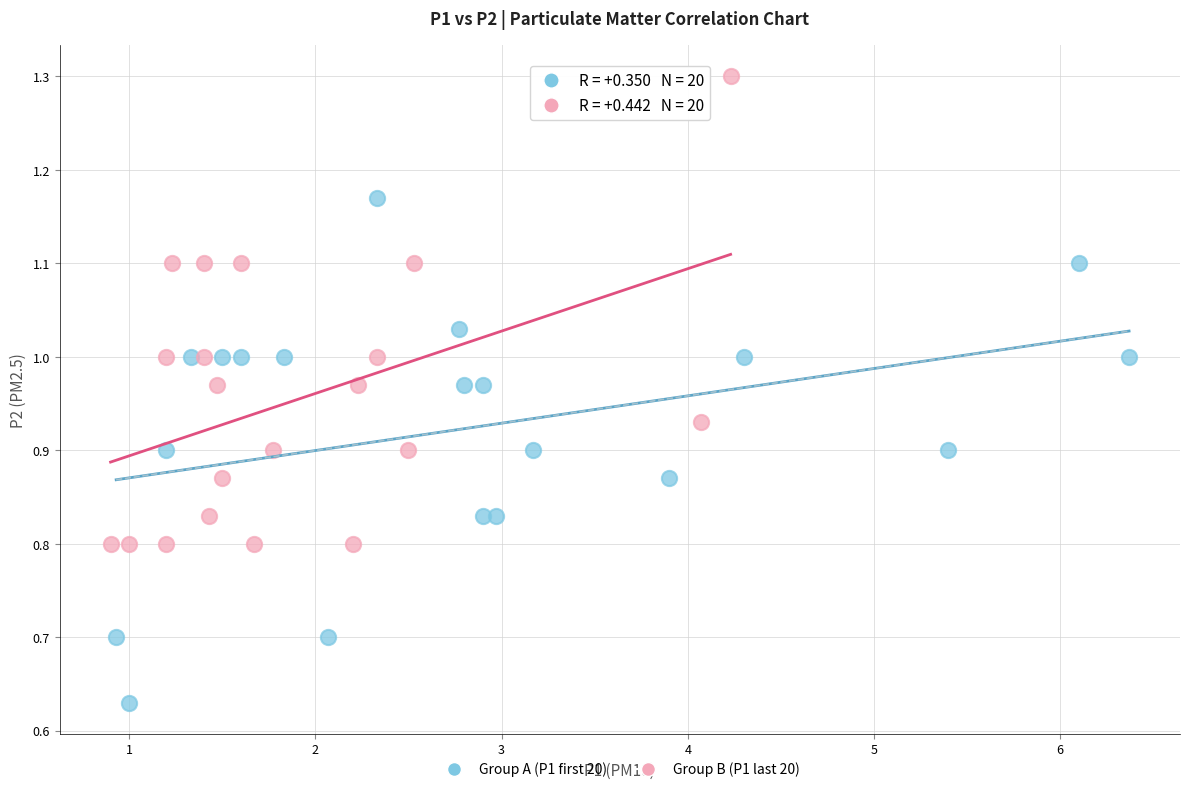

Which series contains the lowest Y value?

Group A (P1 first 20)